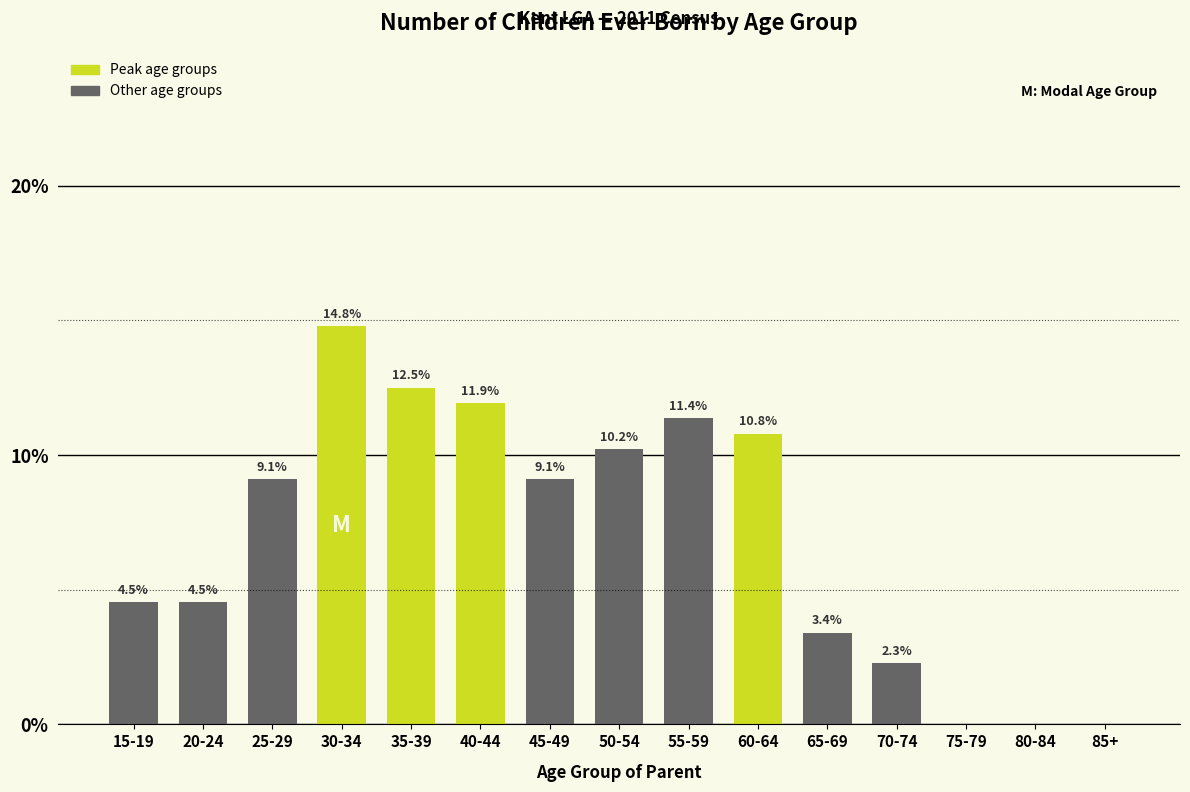

Reading left to right, list all the values displayed in this chart.

15-19=4.5	20-24=4.5	25-29=9.1	30-34=14.8	35-39=12.5	40-44=11.9	45-49=9.1	50-54=10.2	55-59=11.4	60-64=10.8	65-69=3.4	70-74=2.3	75-79=0.0	80-84=0.0	85+=0.0